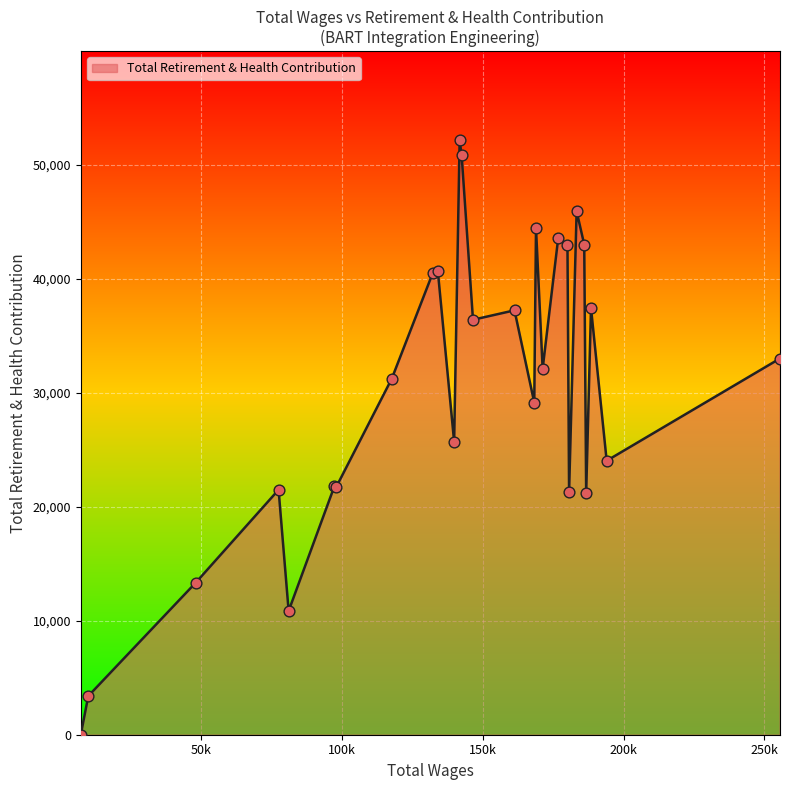

What is the difference between the maximum and minimum values?

52168